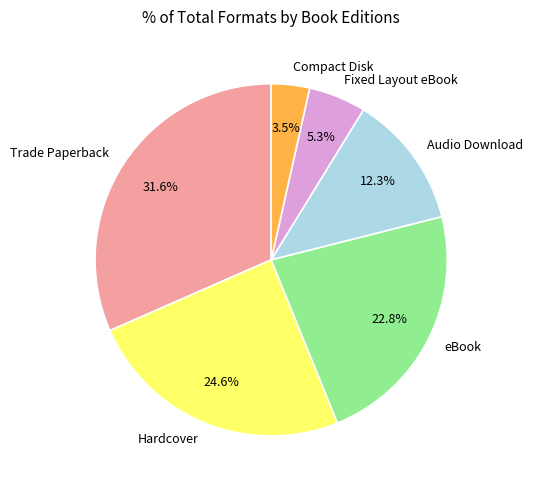

To the nearest percent, what is the combined percentage of Trade Paperback and Audio Download?

44%